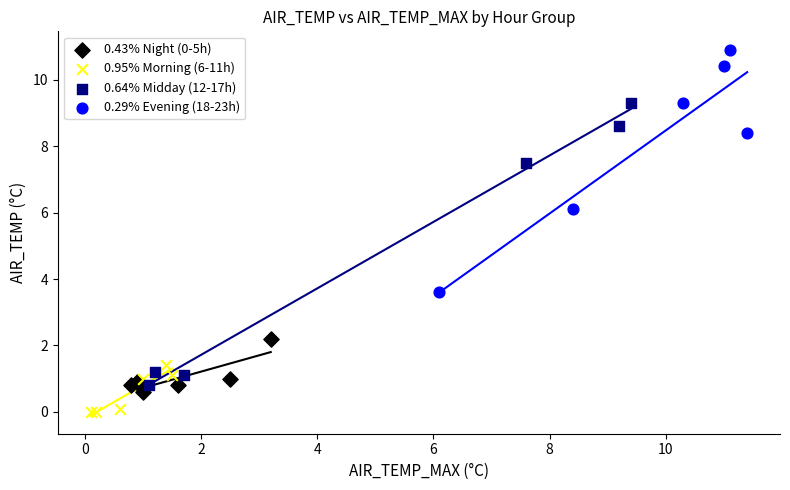

Which series has the widest spread of Y values?

0.64% Midday (12-17h)